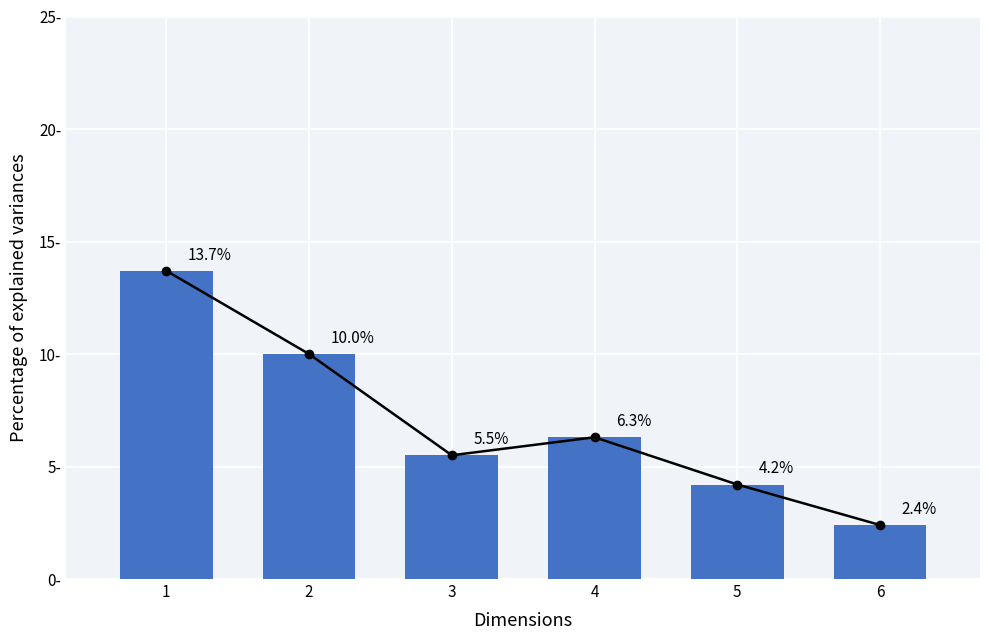

Which series changed the most between 1 and 3?

トレンドライン